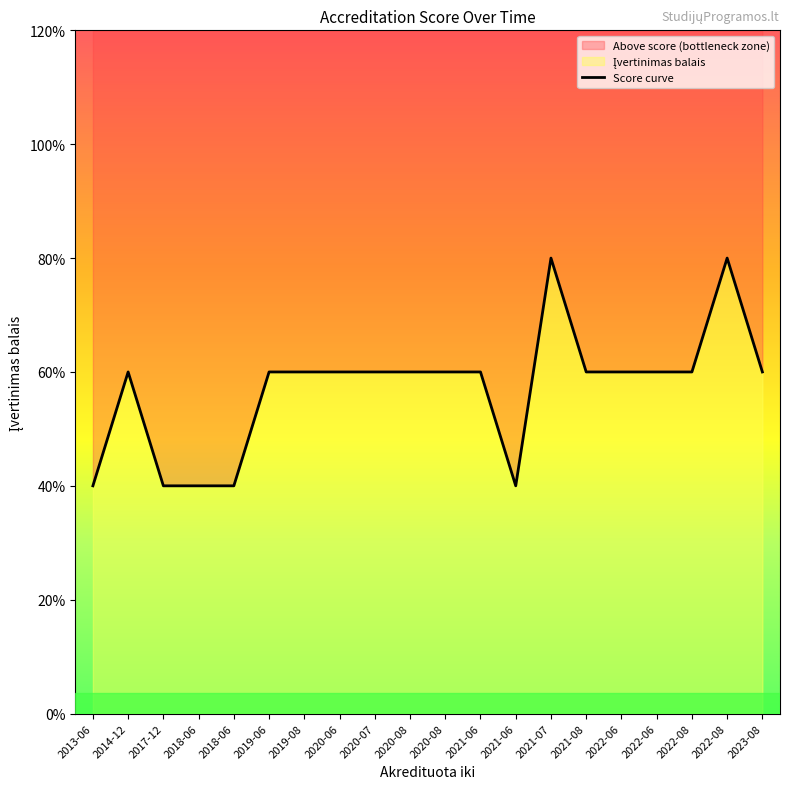

How many lines are shown in the chart?

1